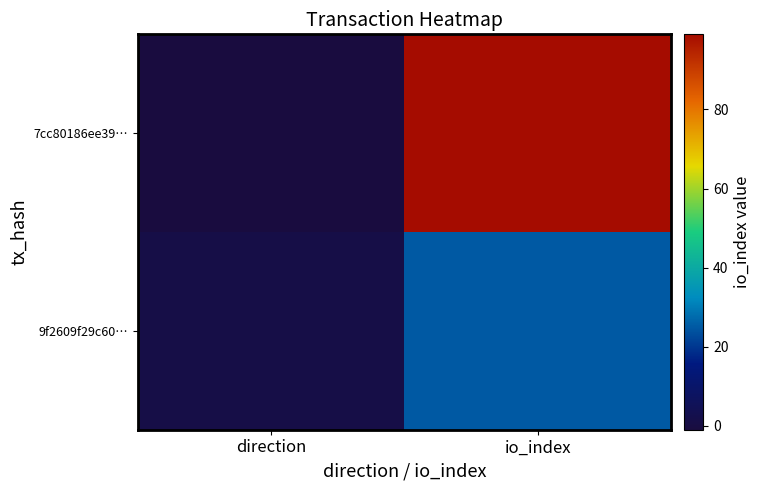

Reading left to right, transcribe all the data shown in this chart.

7cc80186ee39…: direction=-1	io_index=99
9f2609f29c60…: direction=1	io_index=25